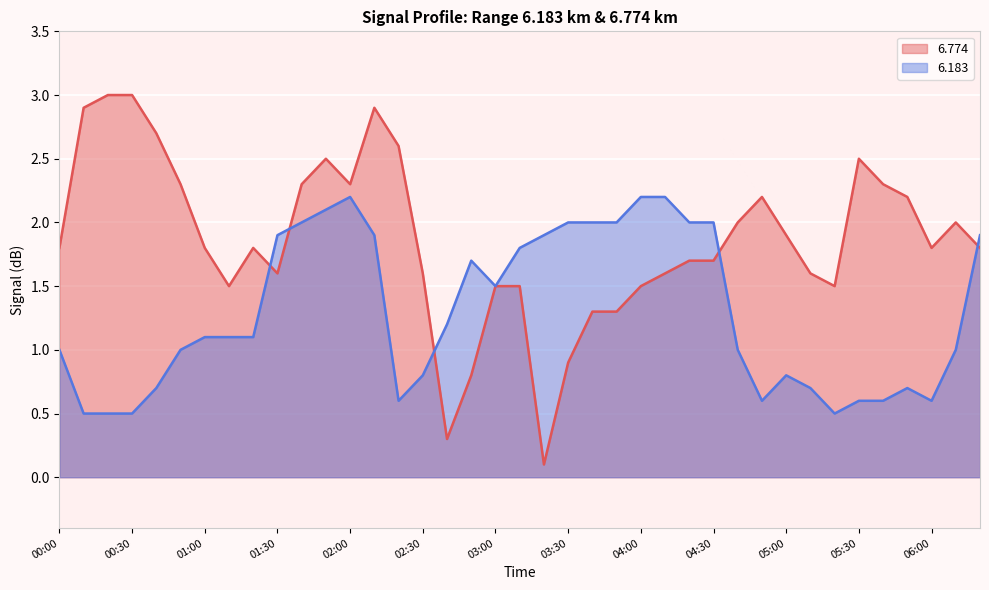

List the labels in order of   6.774 value, largest first.

00:20, 00:30, 00:10, 02:10, 00:40, 02:20, 01:50, 05:30, 00:50, 01:40, 02:00, 05:40, 04:50, 05:50, 04:40, 06:10, 05:00, 00:00, 01:00, 01:20, 06:00, 06:20, 04:20, 04:30, 01:30, 02:30, 04:10, 05:10, 01:10, 03:00, 03:10, 04:00, 05:20, 03:40, 03:50, 03:30, 02:50, 02:40, 03:20